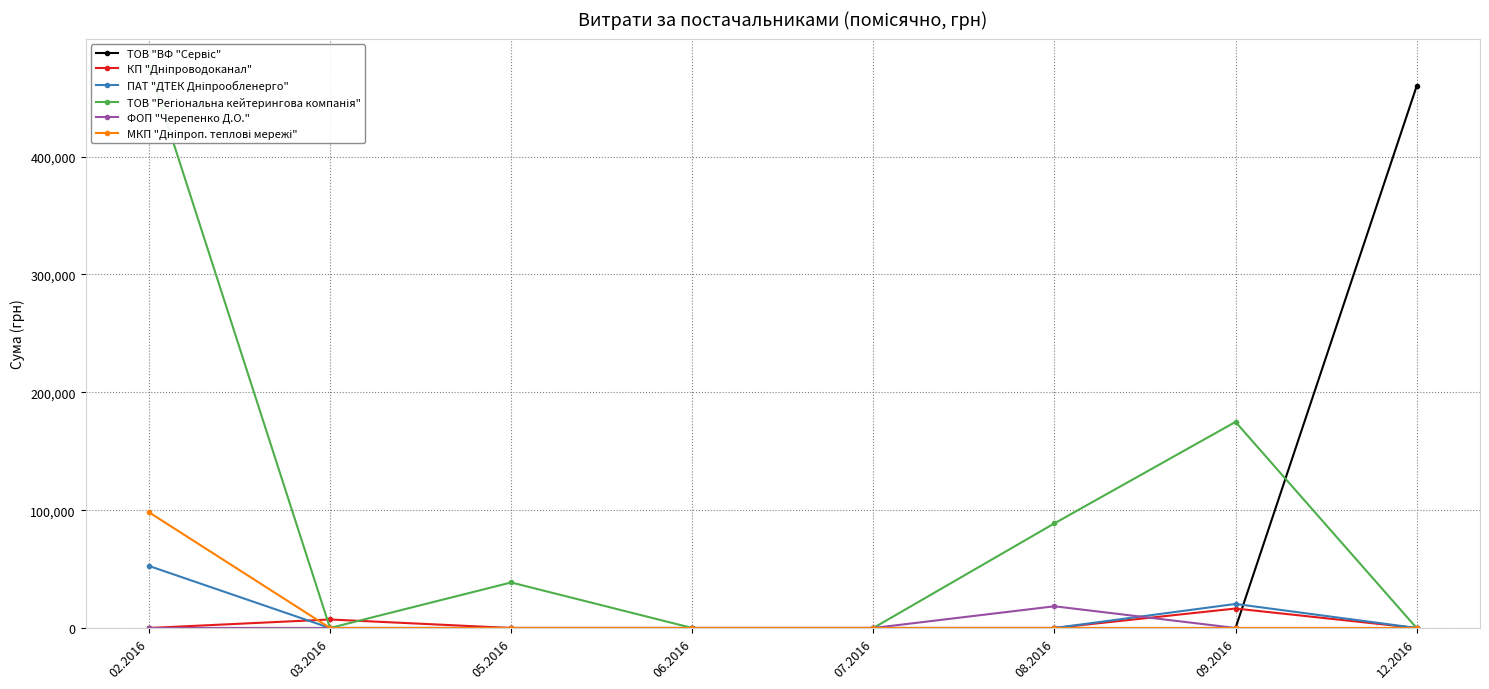

What is the label of the 1st point from the left?

02.2016